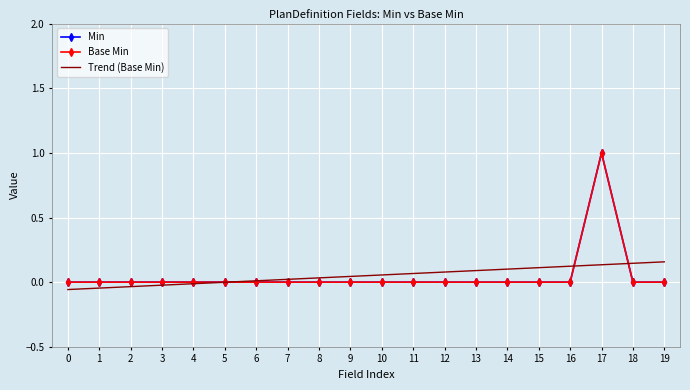

Is it true that Min equals 0.0 at 8?

True